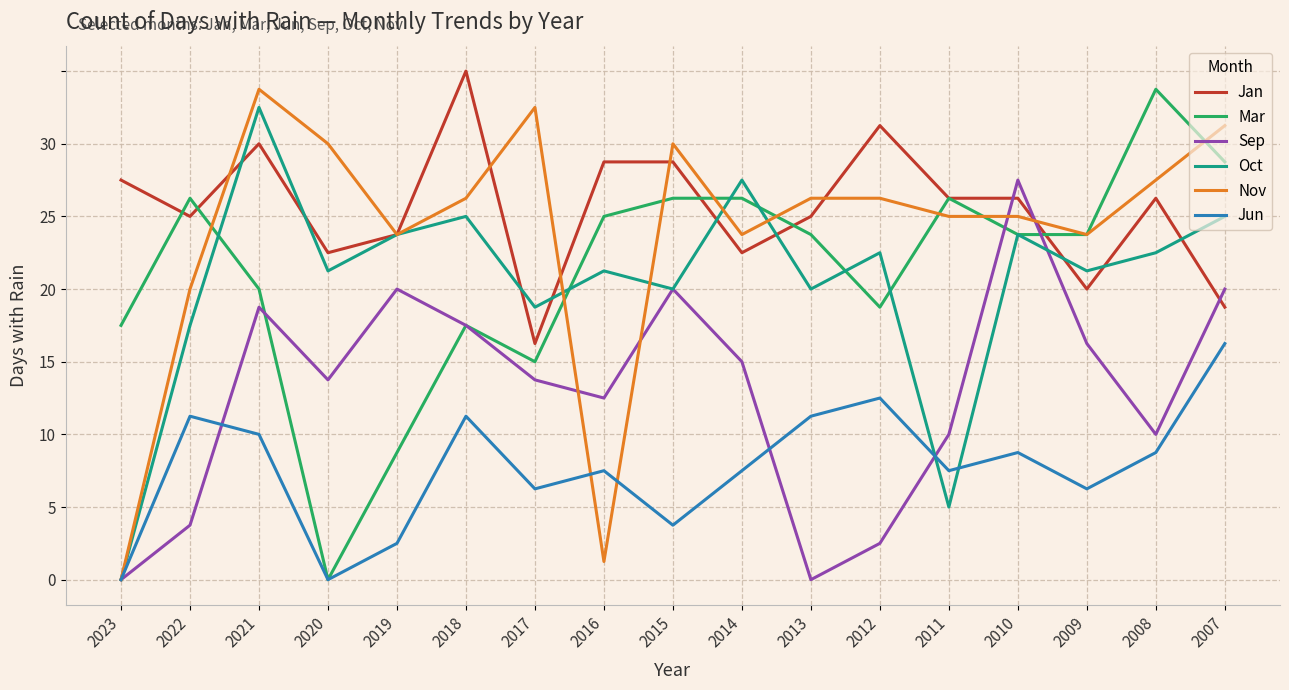

Rank the series at 2019 from lowest to highest value.

Jun, Mar, Sep, Jan, Oct, Nov